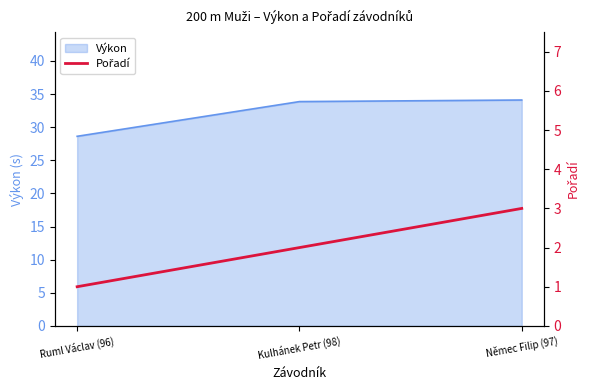

The value at Němec Filip (97) is 2. True or false?

False